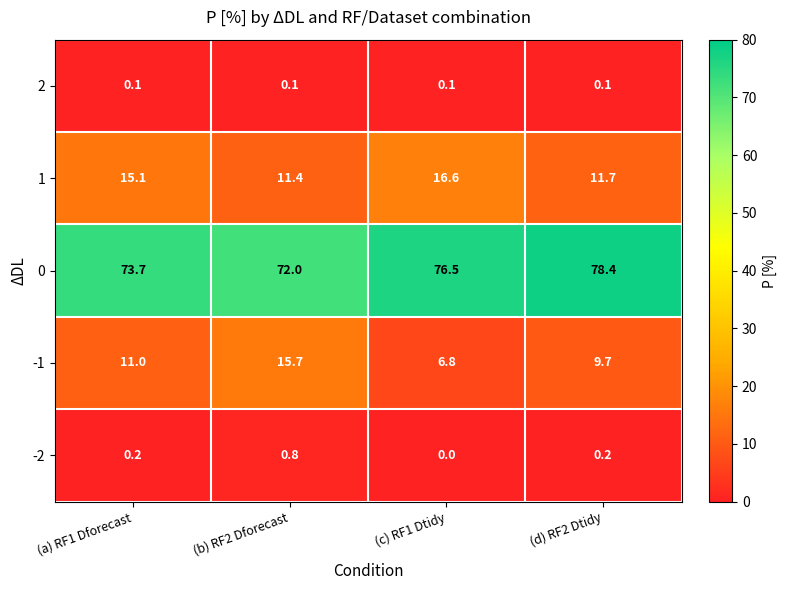

What is the spread (max minus min) of values at (b) RF2 Dforecast?

71.9